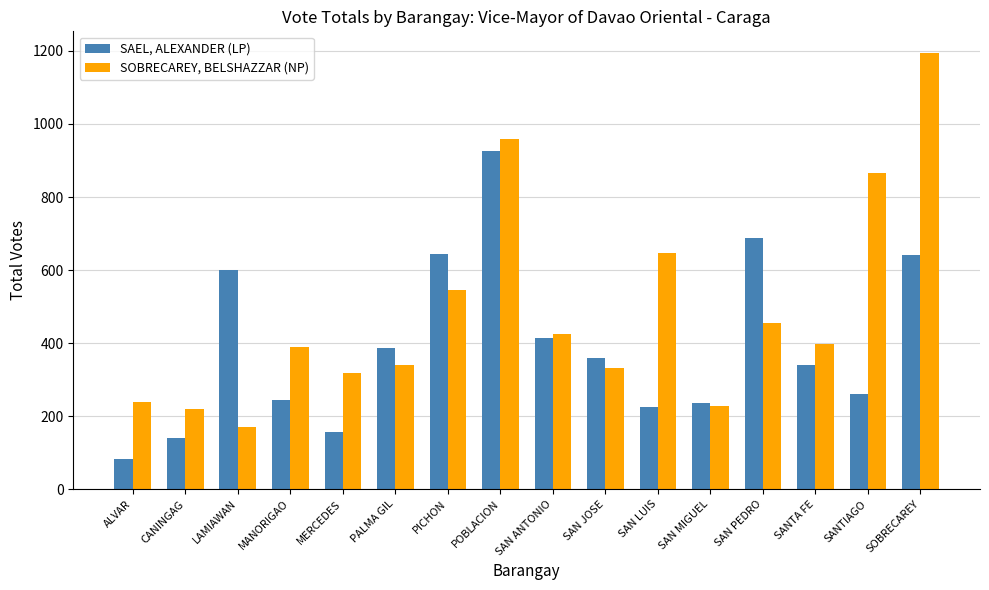

At how many categories does at least one series exceed 531?

7